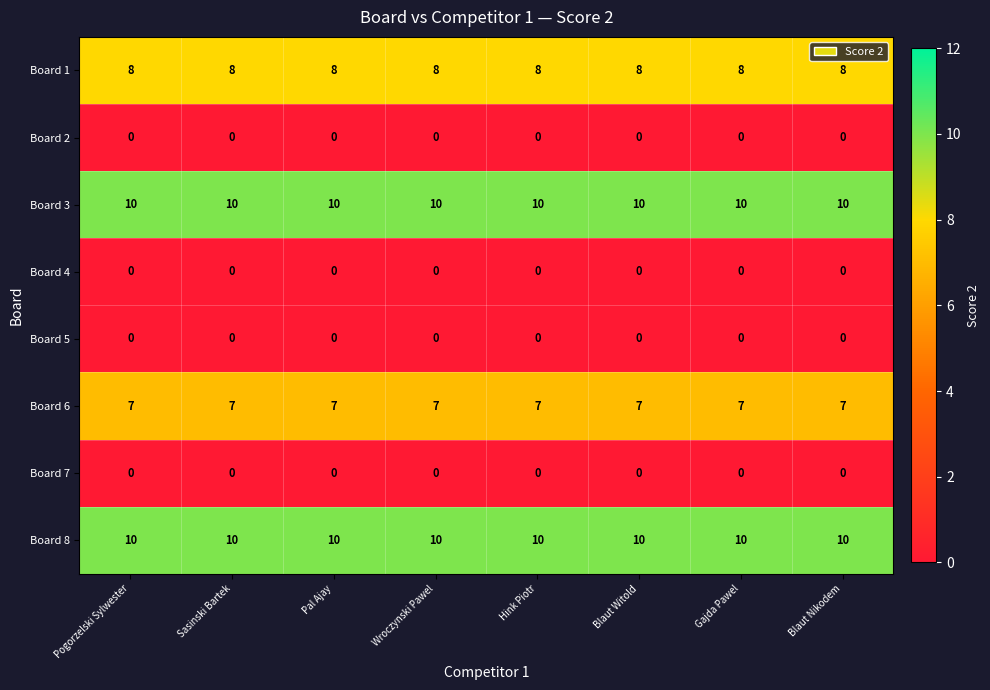

What is the sum of all Board 6 values?

56